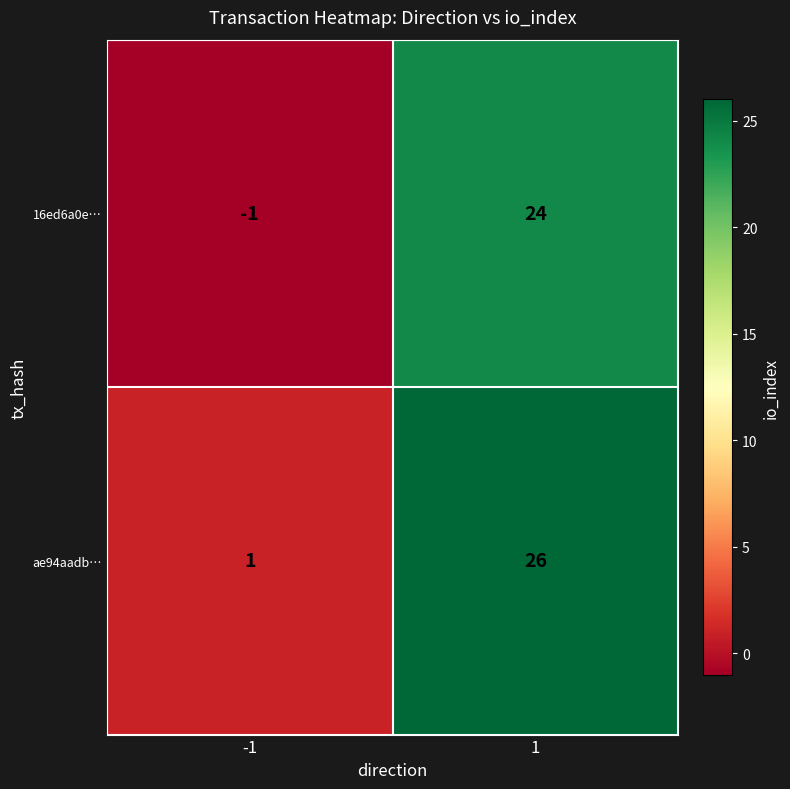

What is the average value of the ae94aadb… series?

14